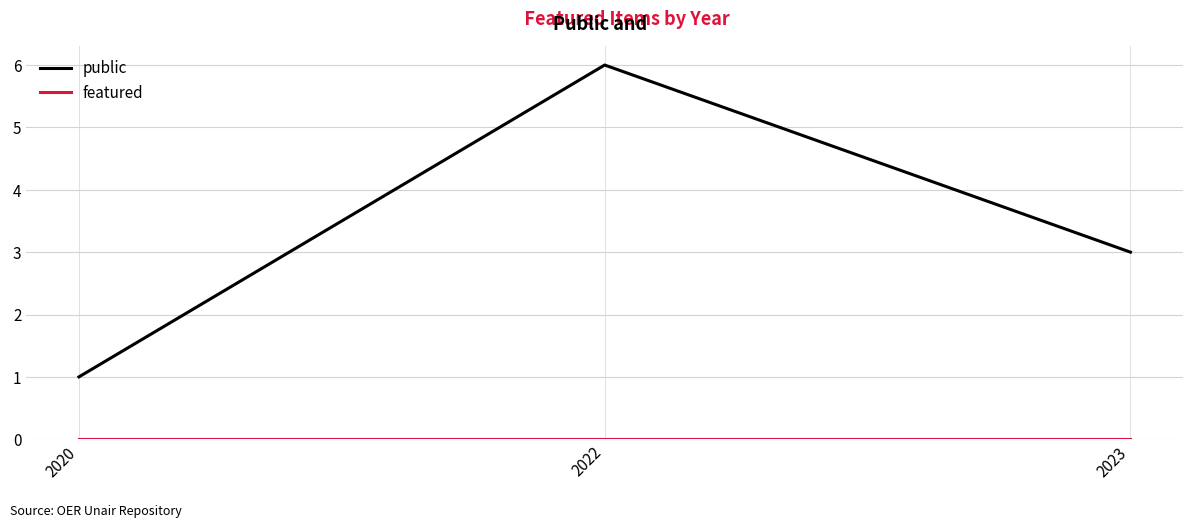

At which category is the sum across all series the highest?

2022